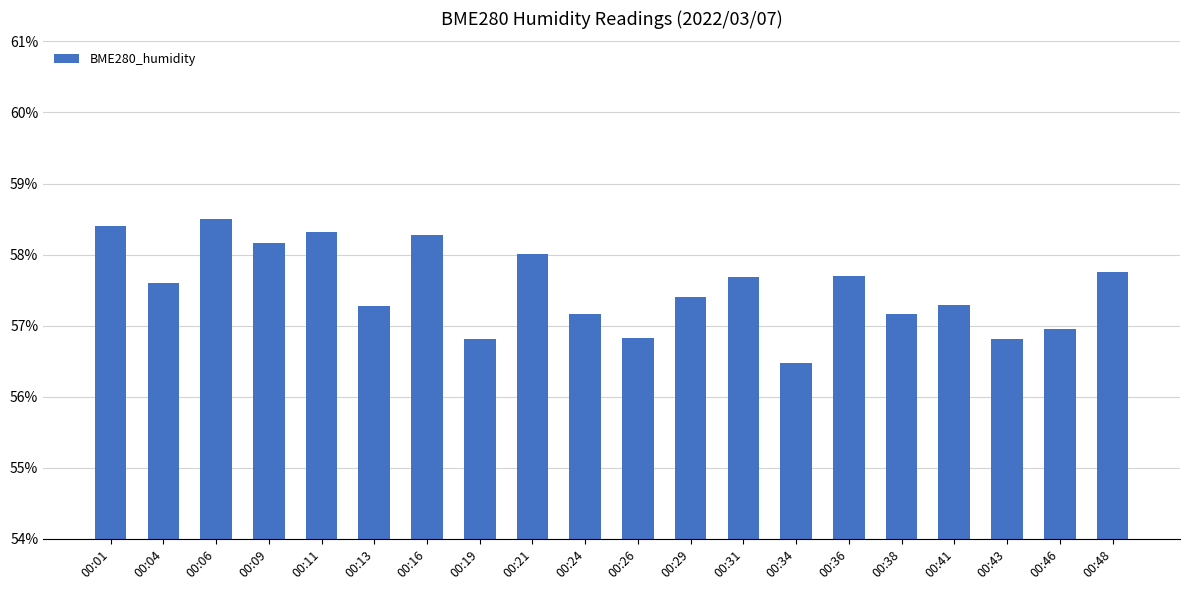

What is the difference between the values at 00:43 and 00:16?

1.5